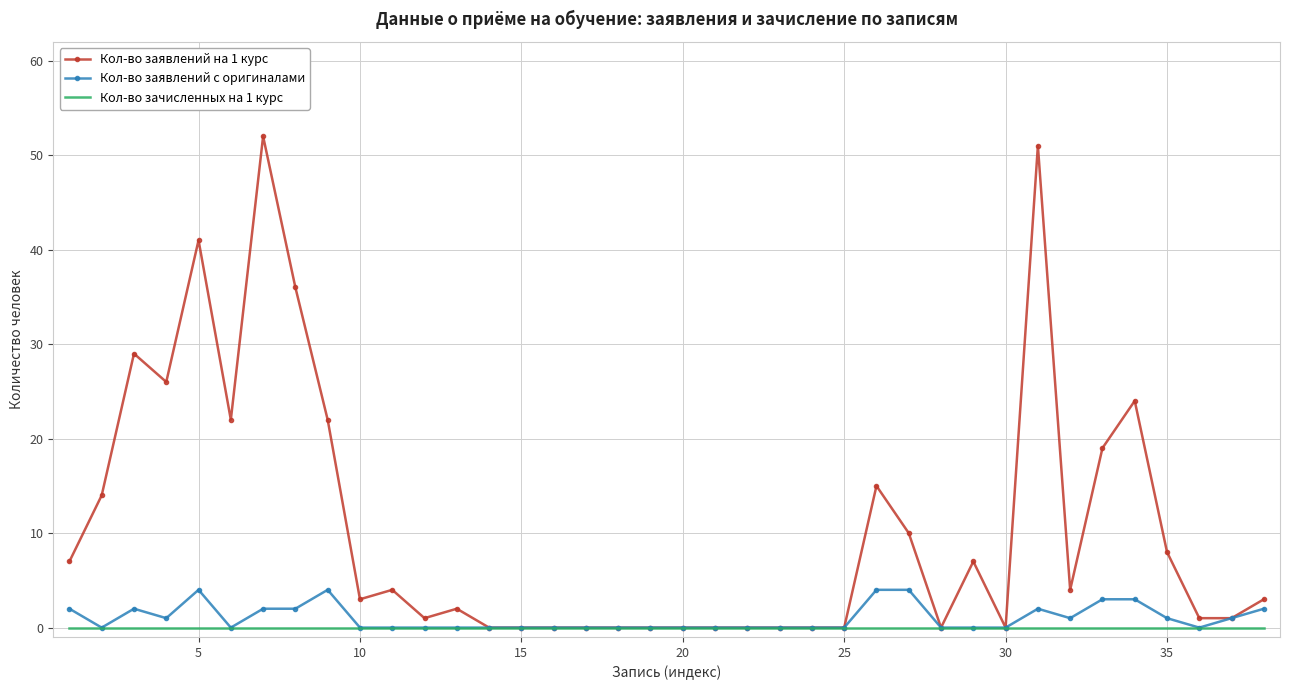

True or false: Кол-во заявлений на 1 курс has more than 1 points higher than both neighbors.

True